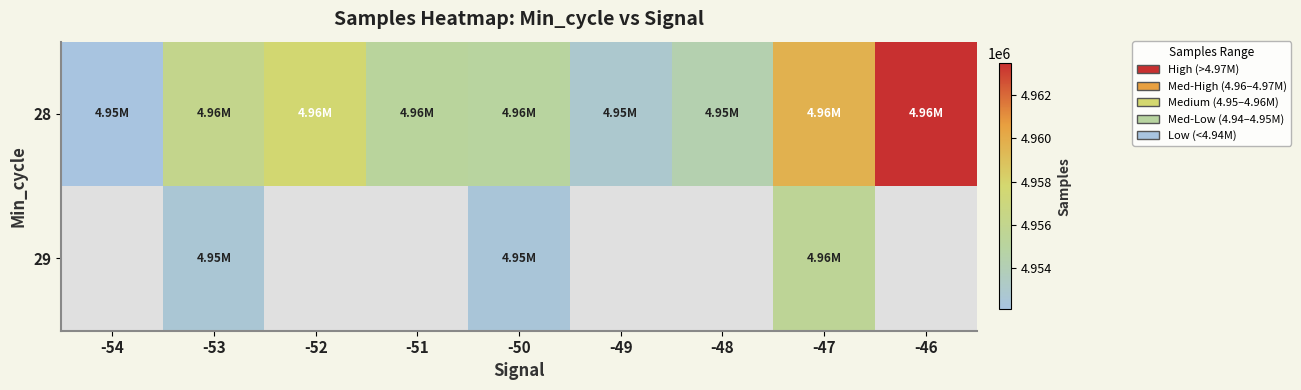

Where does the 29 series first go above 4952460?

-53